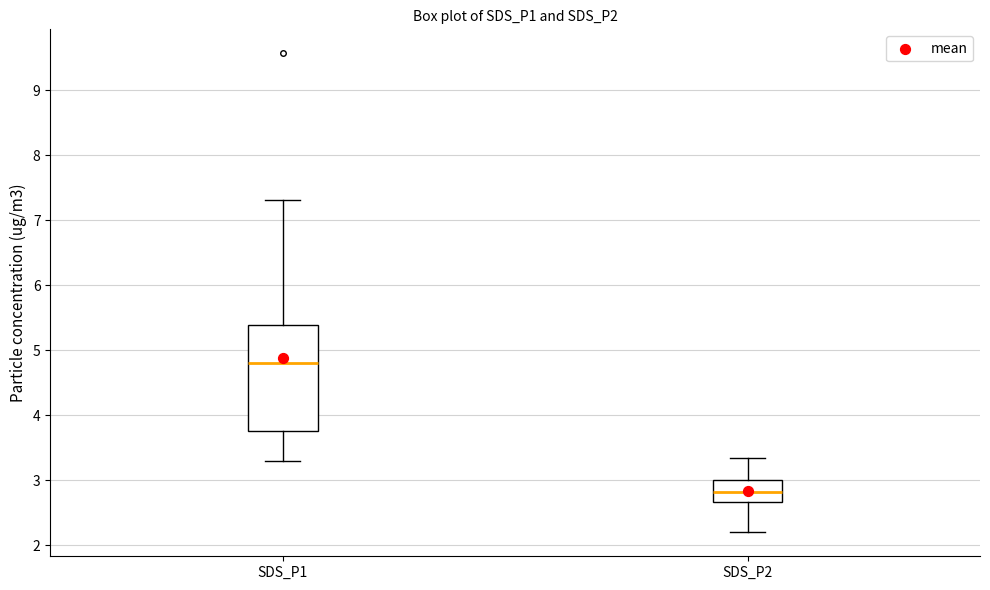

Reading left to right, read every box against the y-axis: the position of its median line, the range the box covers, and the ends of its whiskers. The values are not printed on the chart, so give them approximately, as read against the axis.

SDS_P1: median 4.8, box 3.8 to 5.4, whiskers 3.3 to 7.3
SDS_P2: median 2.8, box 2.7 to 3.0, whiskers 2.2 to 3.4